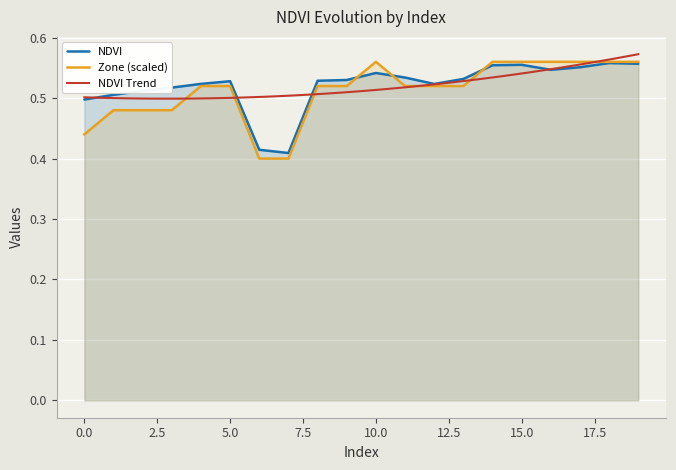

The value of NDVI at 13 is 0.5. True or false?

True